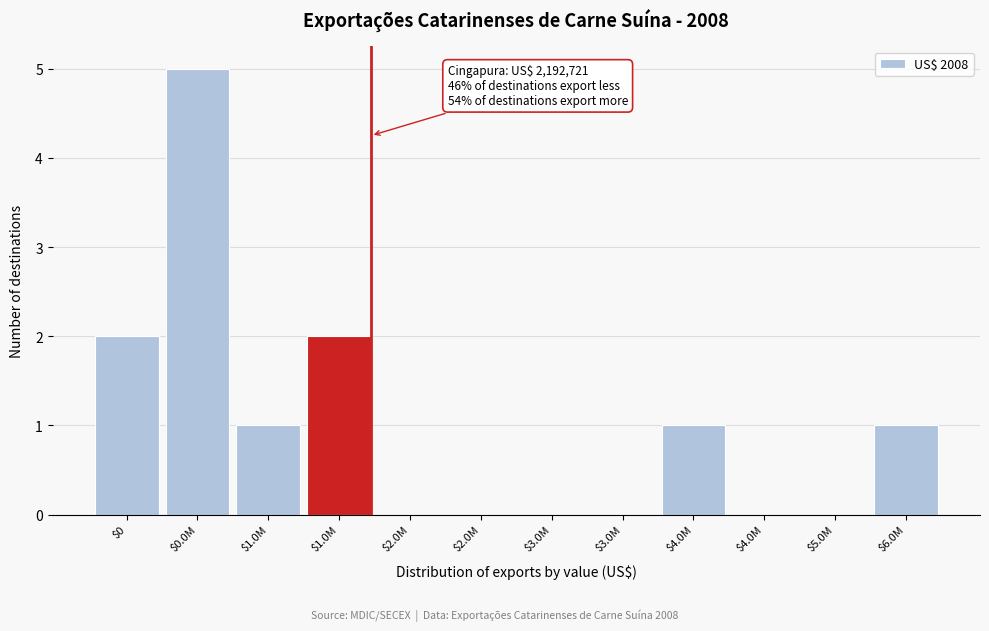

Are the bars horizontal?

No